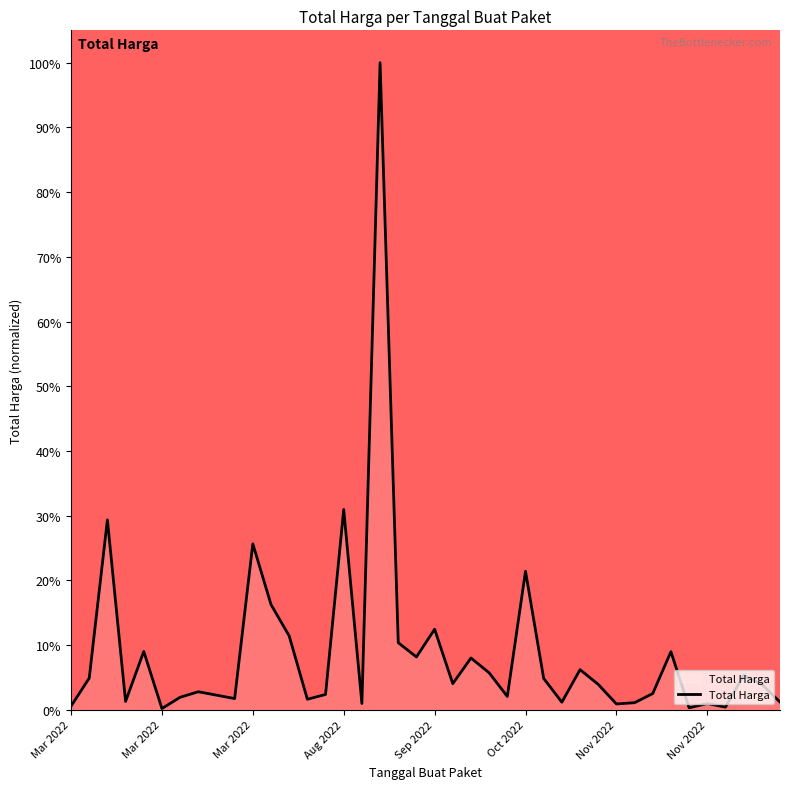

What is the greatest value displayed?

100.0